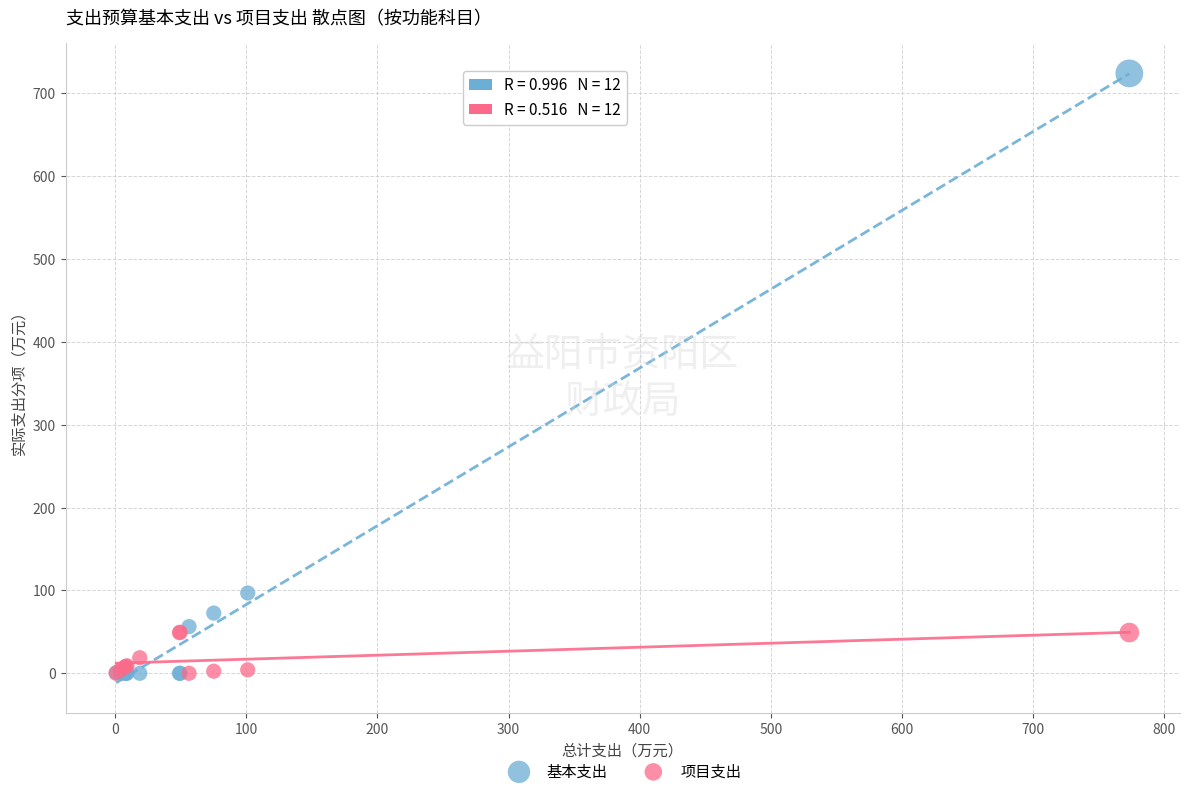

What are all the series names shown in the legend?

基本支出, 项目支出